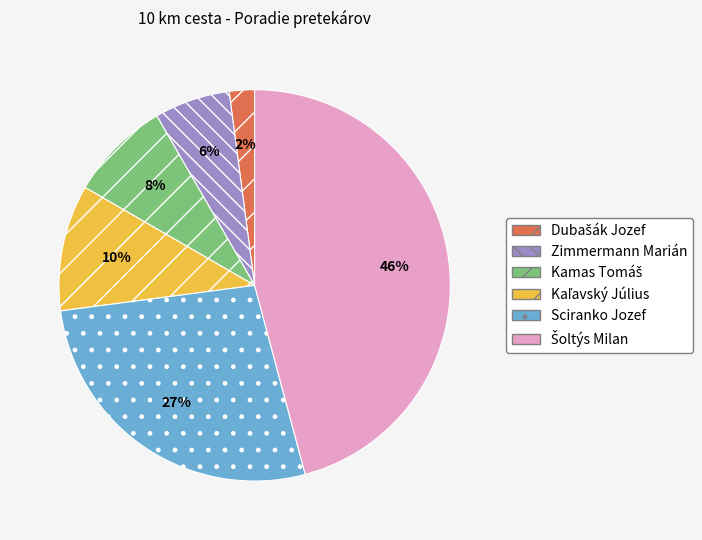

To the nearest percent, what is the average slice percentage?

17%